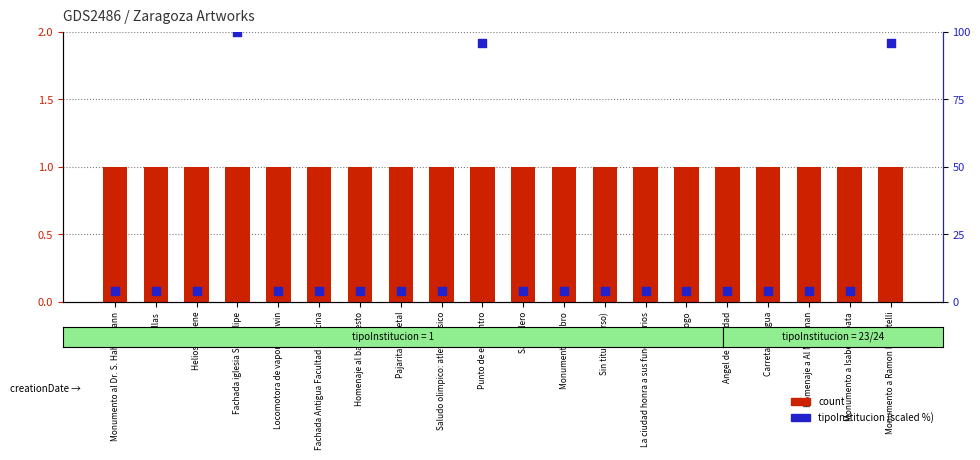

Which series reaches the maximum Y coordinate?

tipoInstitucion (scaled)